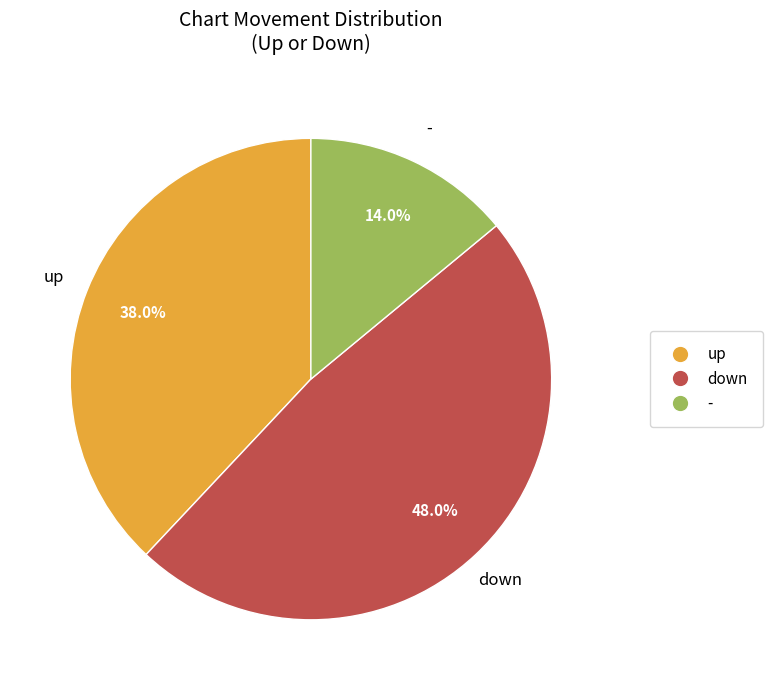

Do - and down together represent more than half of the pie?

Yes